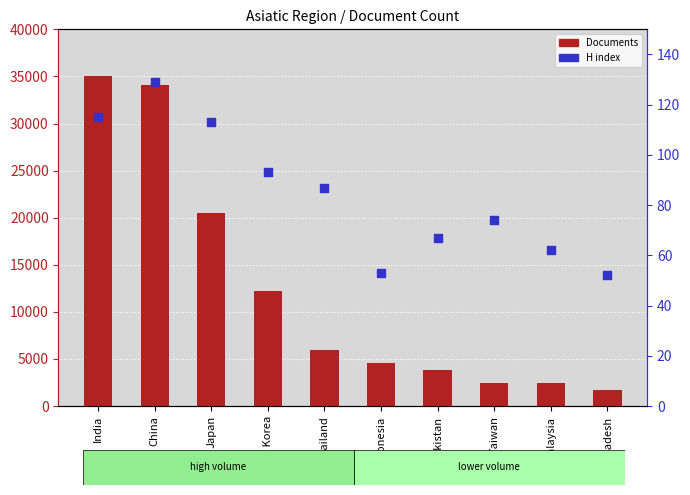

What are all the series names shown in the legend?

Documents, H index